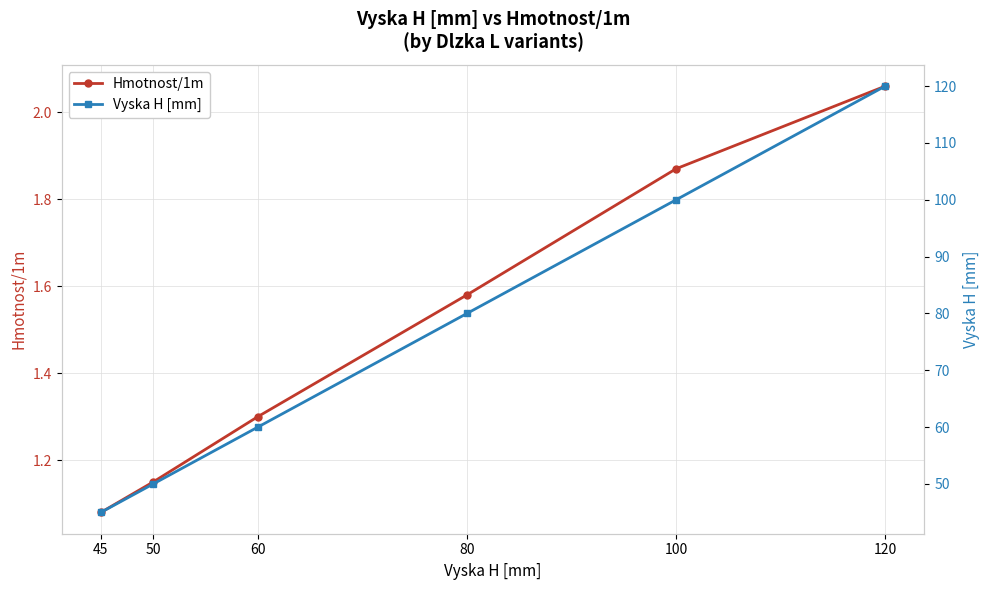

Rank the categories by Hmotnost/1m value from lowest to highest.

45, 50, 60, 80, 100, 120